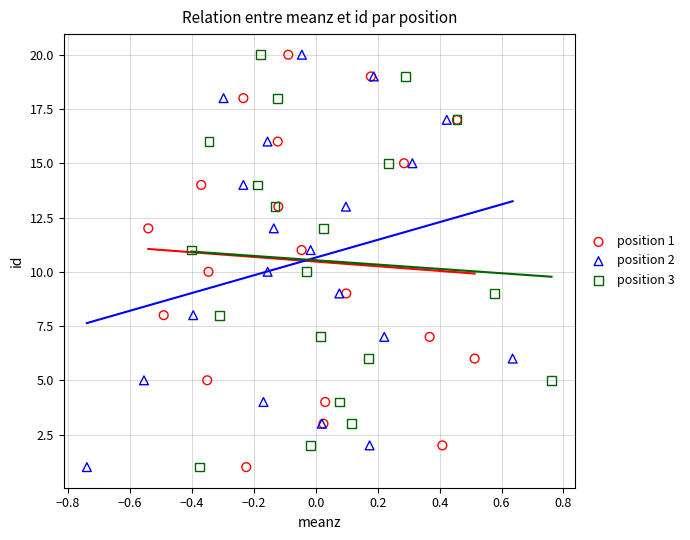

What are all the series names shown in the legend?

position 1, position 2, position 3